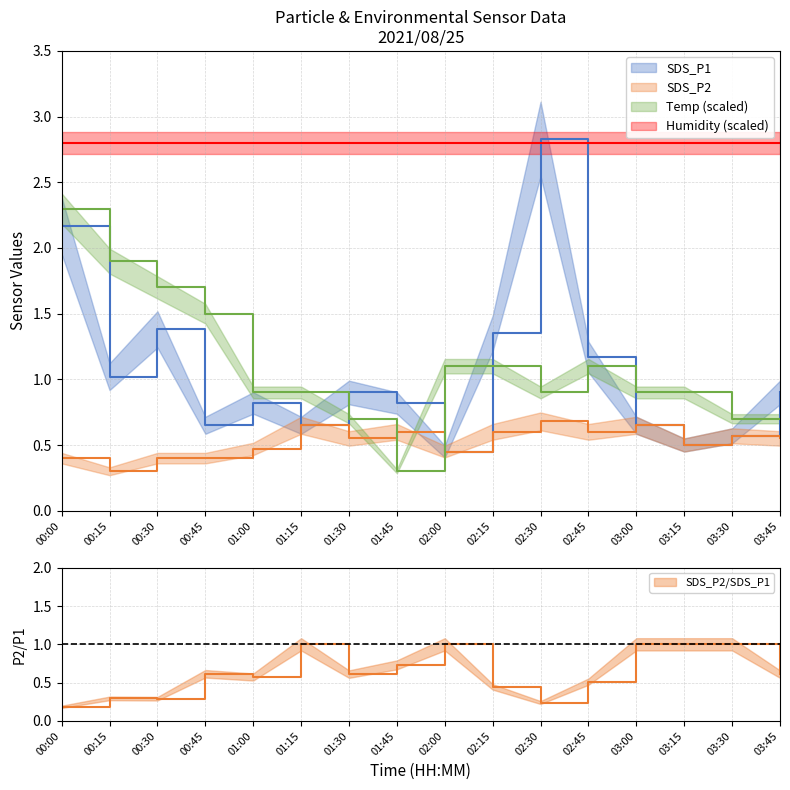

Does the chart display data point markers on the line(s)?

No